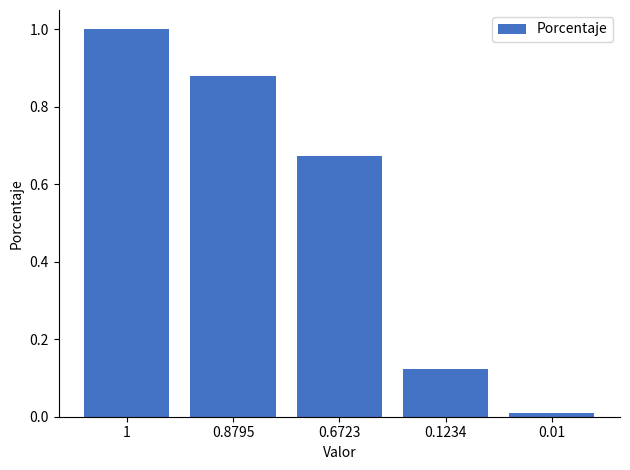

Which has a higher value, 0.6723 or 1?

1